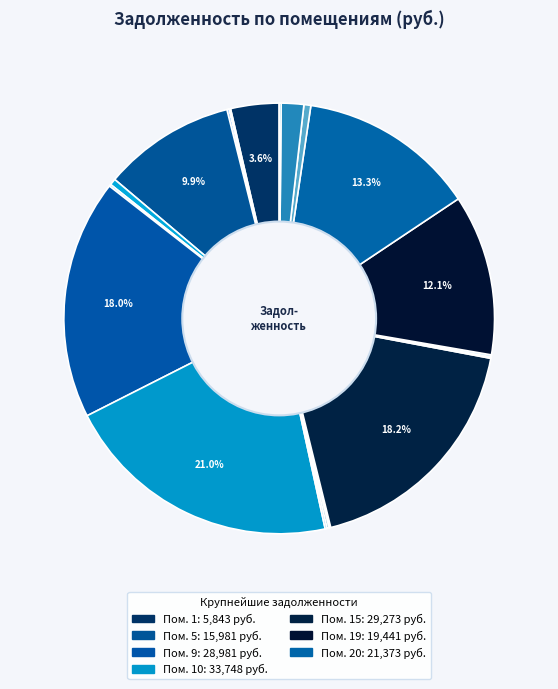

Does any single category account for the majority?

No